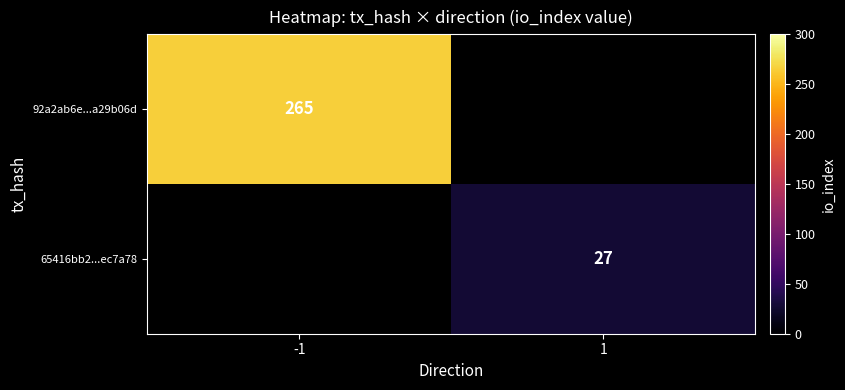

Is it true that 92a2ab6e...a29b06d equals 265 at -1?

True